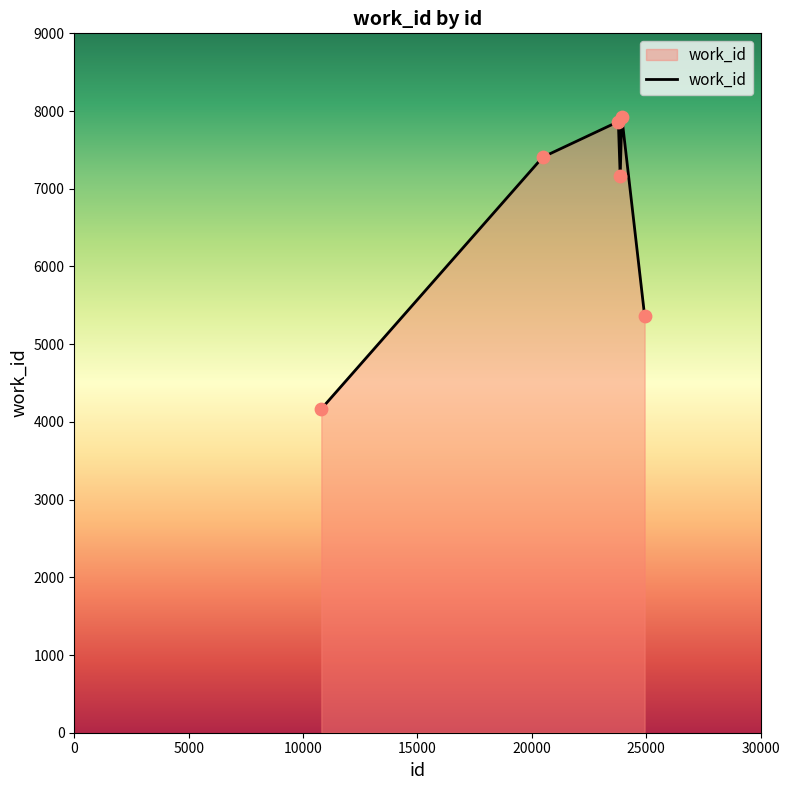

How many interior local peaks (higher than both neighbors) does the data have?

2